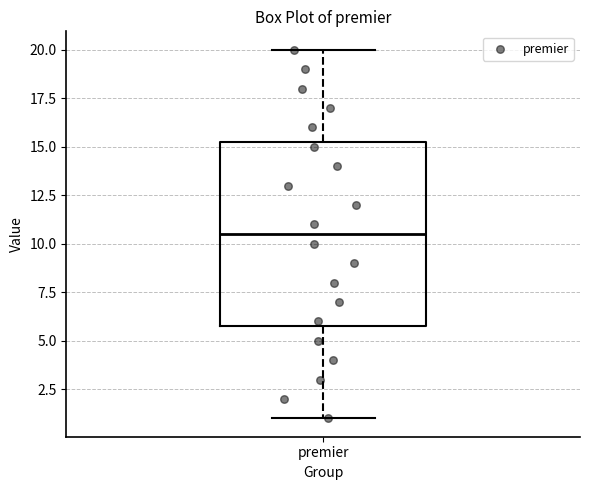

Read this box plot against the y-axis: the position of the median line, the range covered by the box, and the ends of both whiskers. The values are not printed on the chart, so give them approximately, as read against the axis.

median 10.5, box 6.0 to 15.5, whiskers 1.0 to 20.0